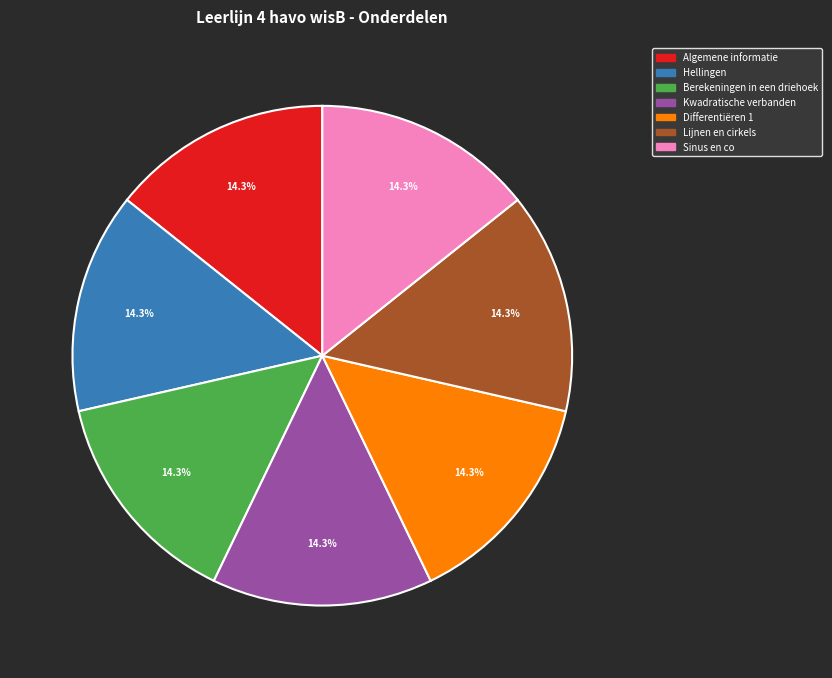

What percentage is the Sinus en co slice, to the nearest percent?

14%